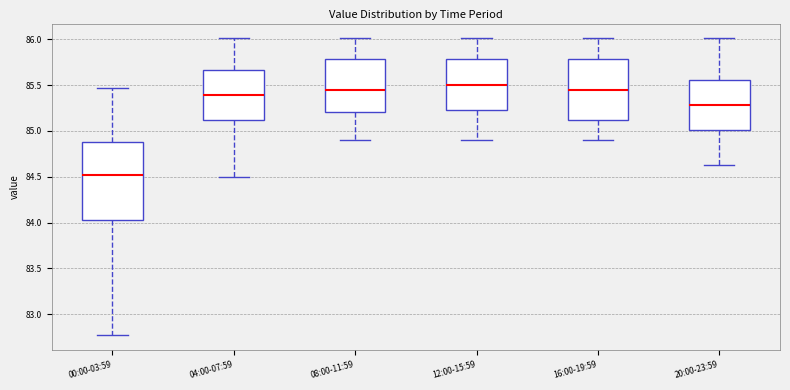

Reading left to right, transcribe this box plot: for each box, give where its median line is, the range the box spans, and where its two whiskers end, as read against the y-axis. The values are not printed on the chart, so give them approximately, as read against the axis.

00:00-03:59: median 84.50, box 84.05 to 84.90, whiskers 82.75 to 85.45
04:00-07:59: median 85.40, box 85.10 to 85.65, whiskers 84.50 to 86.00
08:00-11:59: median 85.45, box 85.20 to 85.80, whiskers 84.90 to 86.00
12:00-15:59: median 85.50, box 85.25 to 85.80, whiskers 84.90 to 86.00
16:00-19:59: median 85.45, box 85.10 to 85.80, whiskers 84.90 to 86.00
20:00-23:59: median 85.30, box 85.00 to 85.55, whiskers 84.65 to 86.00